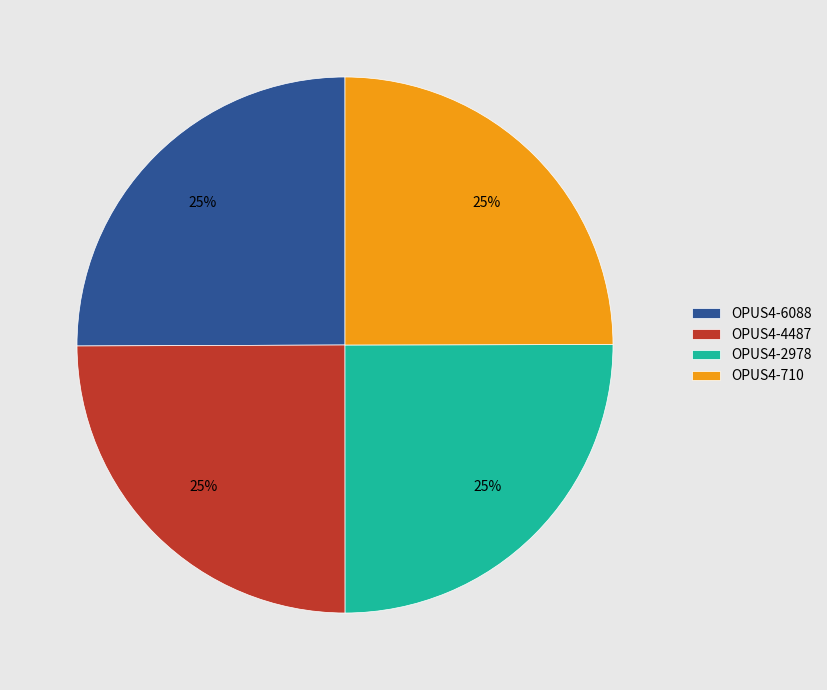

How many slices are in this pie chart?

4